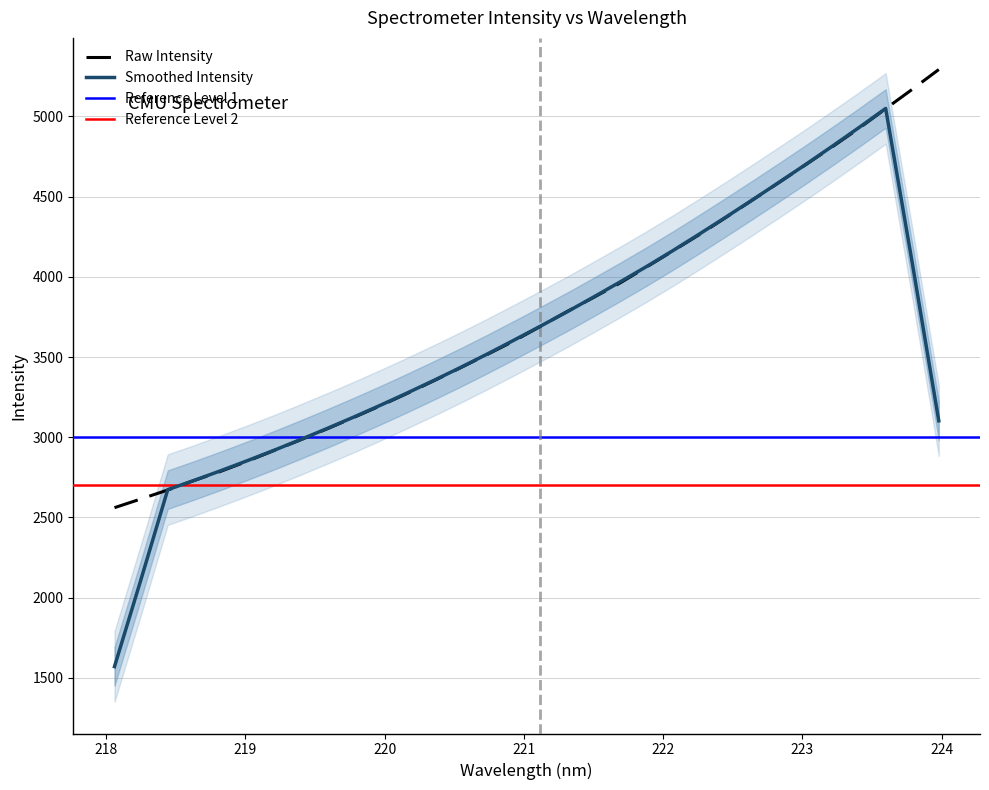

What is the highest value of the Smoothed Intensity series?

5050.0